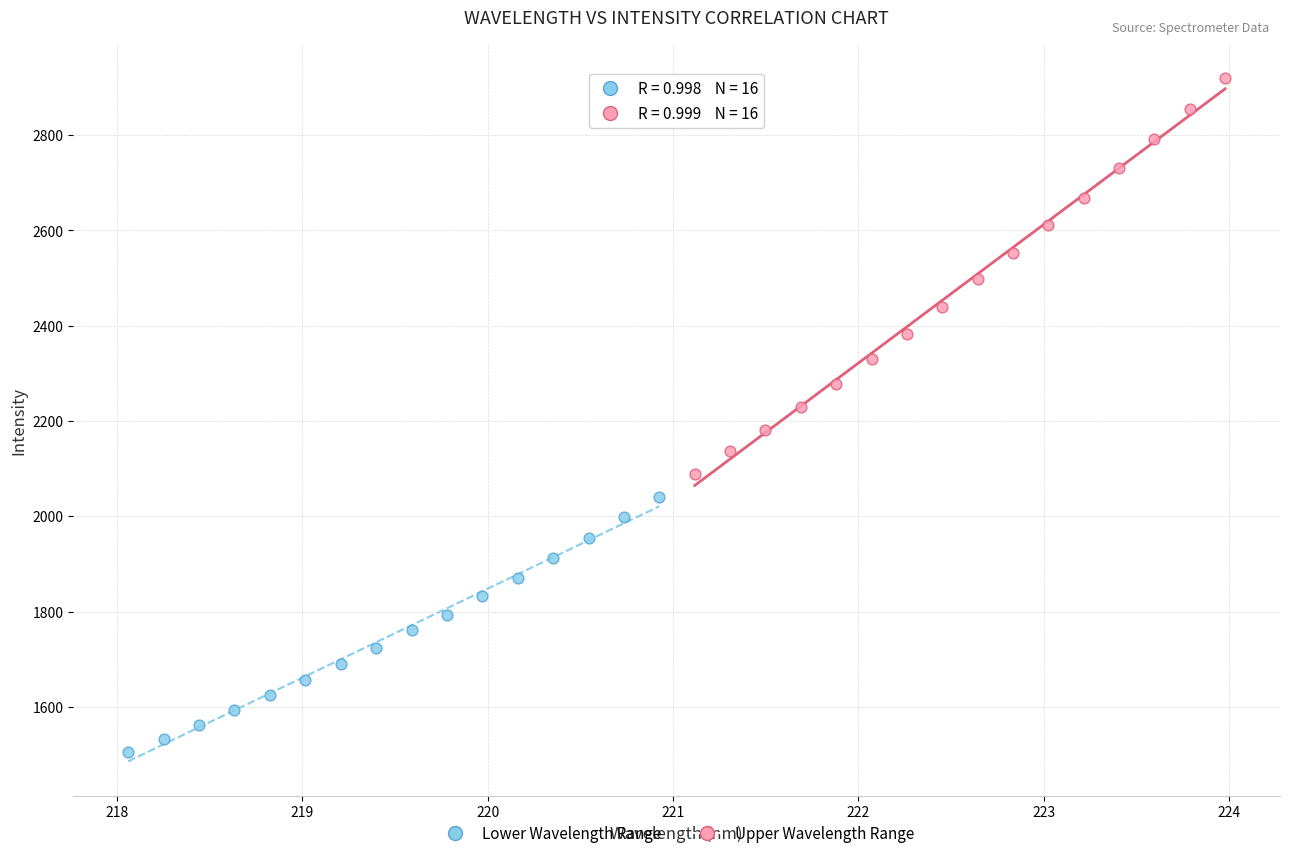

Which series reaches the maximum Y coordinate?

Upper Wavelength Range